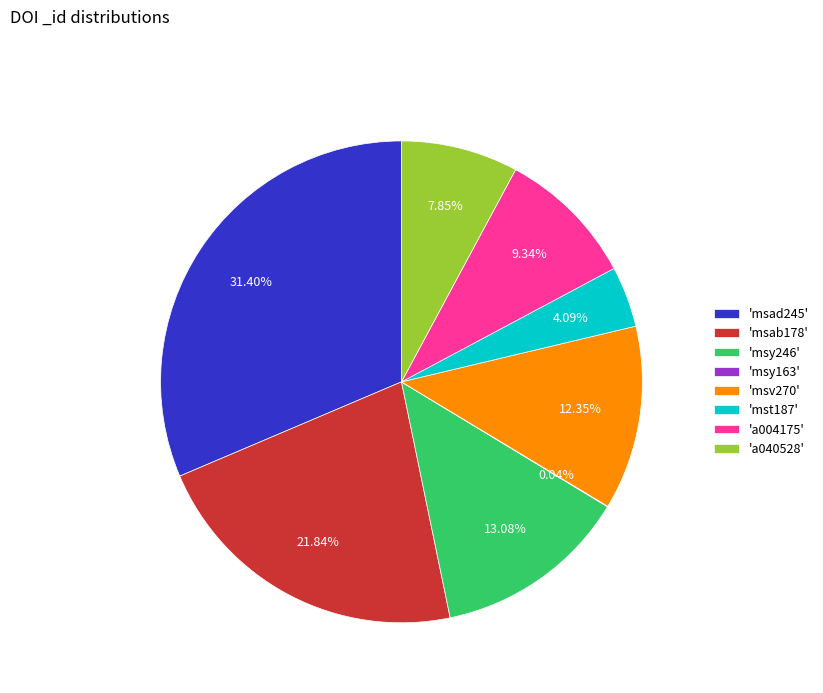

To the nearest percent, what is the average slice percentage?

12%